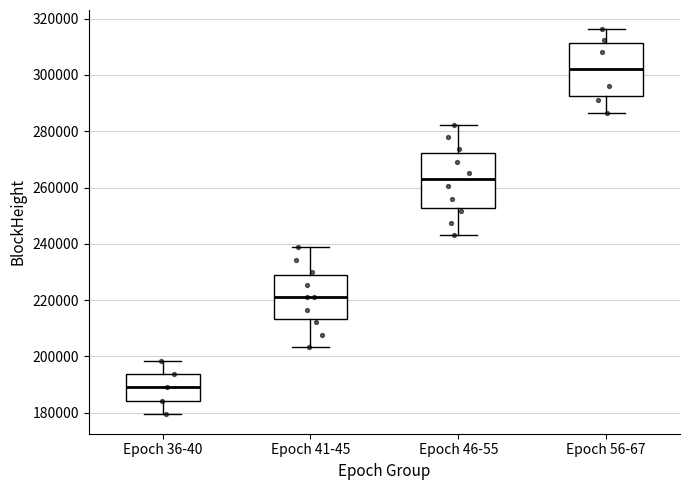

Where is the lower edge of the box for Epoch 36-40 on the y-axis? The values are not printed on the chart, so give them approximately, as read against the axis.

184000